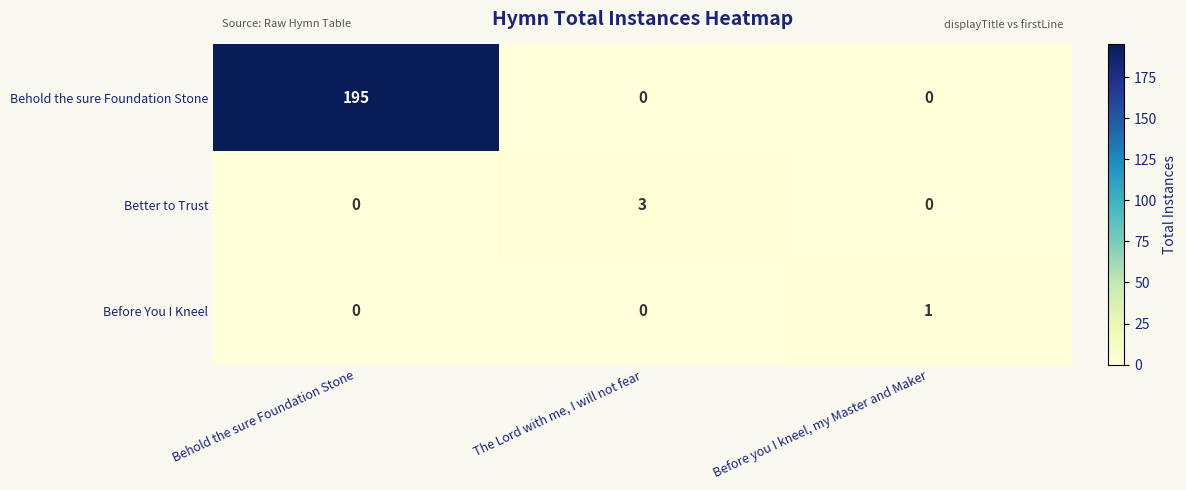

What is the spread (max minus min) of values at Behold the sure Foundation Stone?

195